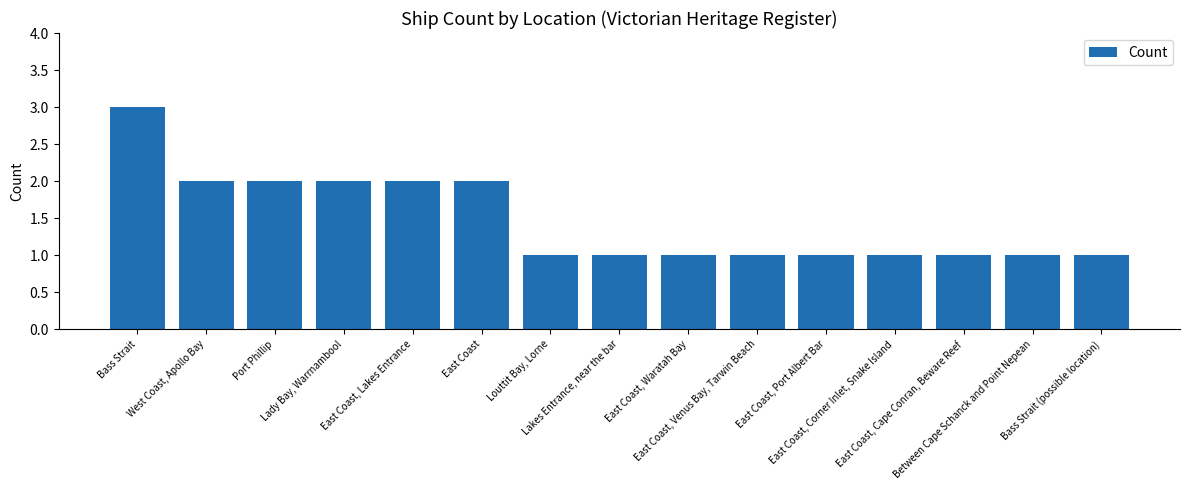

Is it true that the value at Port Phillip is 2?

True